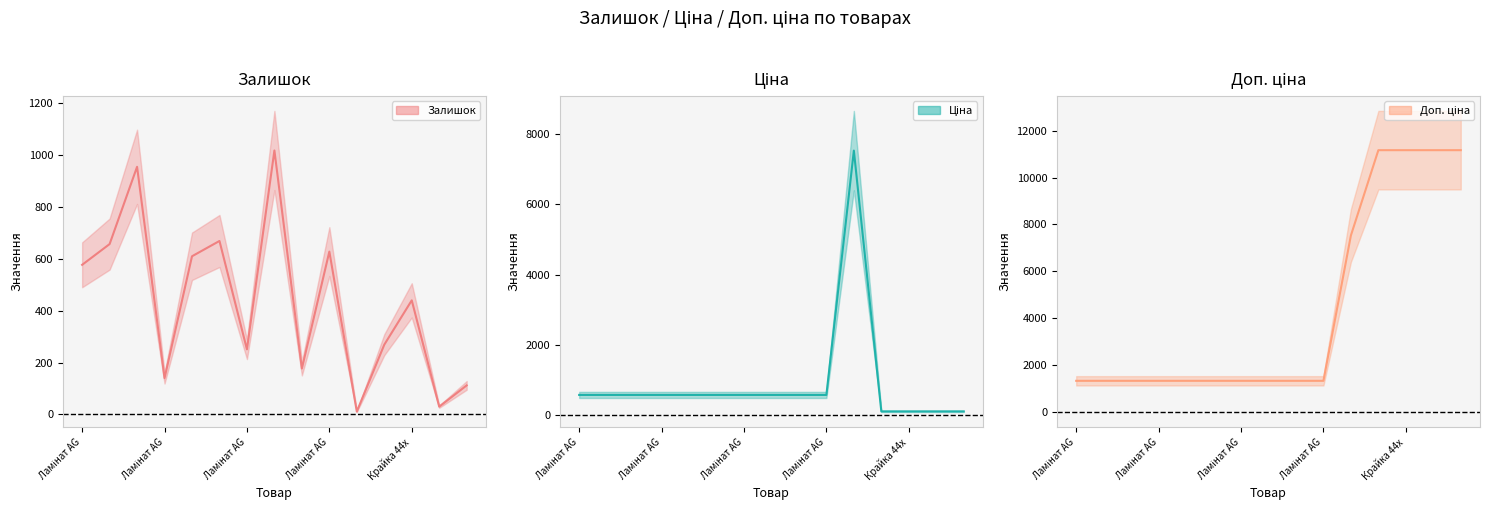

At which label does Залишок reach its peak?

7